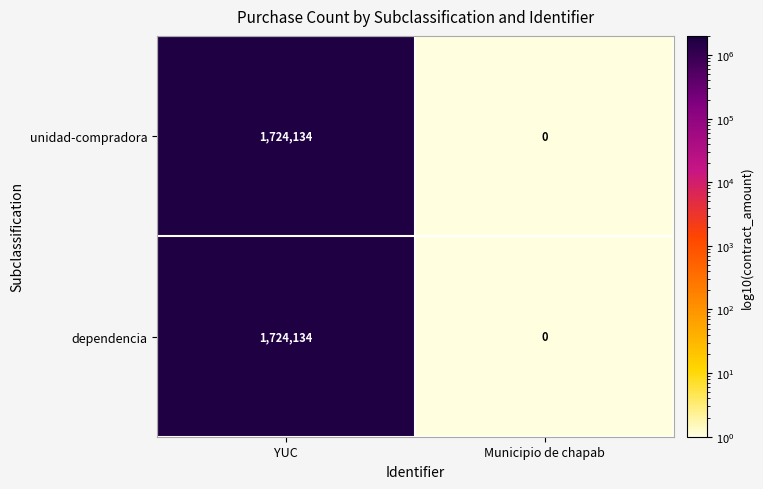

The value of dependencia at YUC is 1724134. True or false?

True